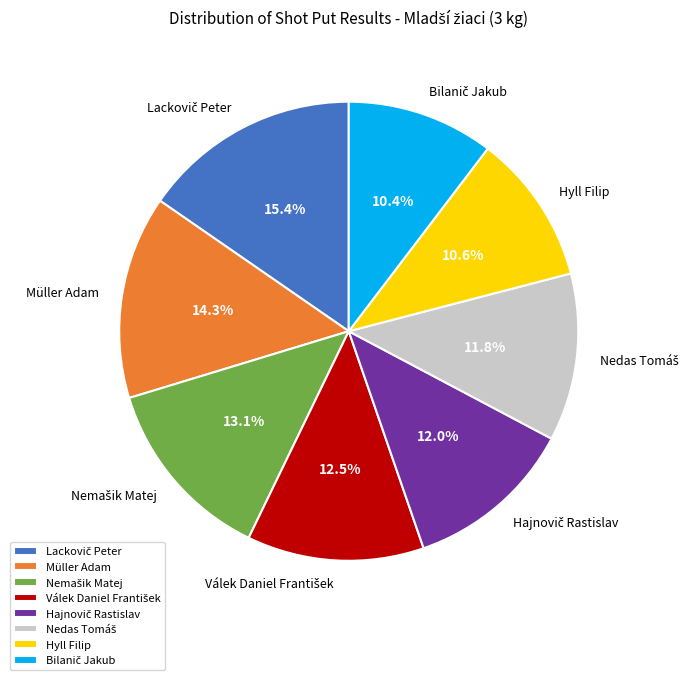

What portion of the pie excludes Müller Adam?

85.7%